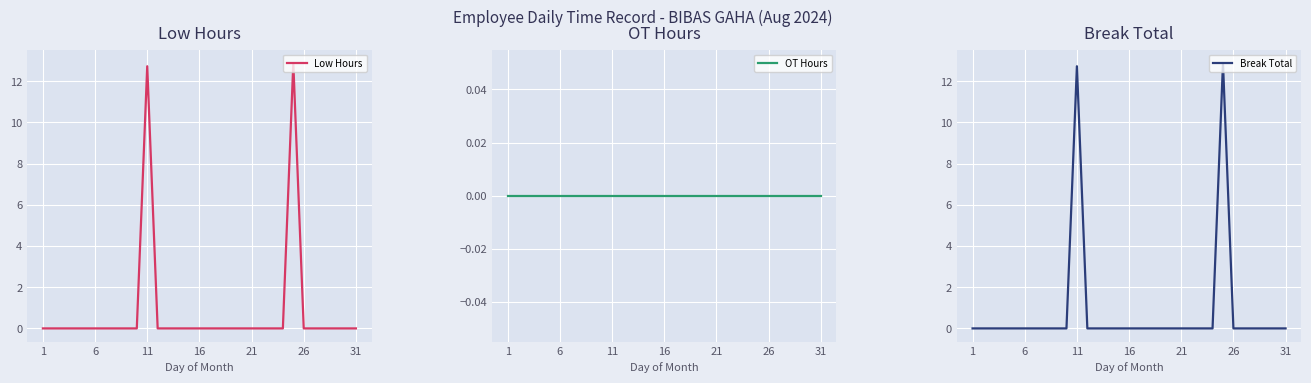

Which category has the lowest value across all series?

1